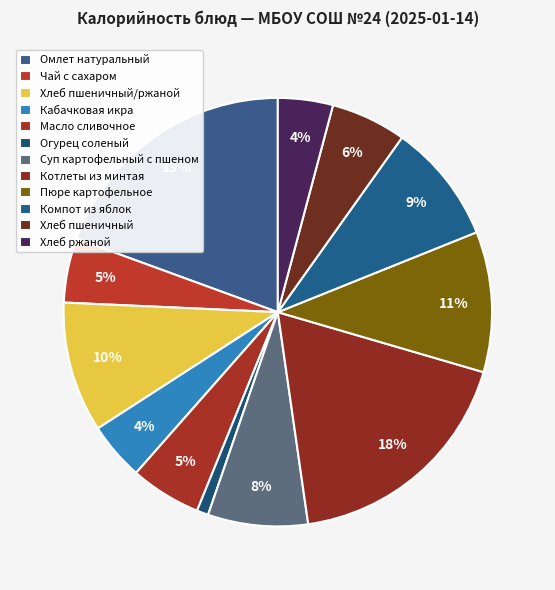

Combined, do Компот из яблок and Пюре картофельное account for over 50%?

No